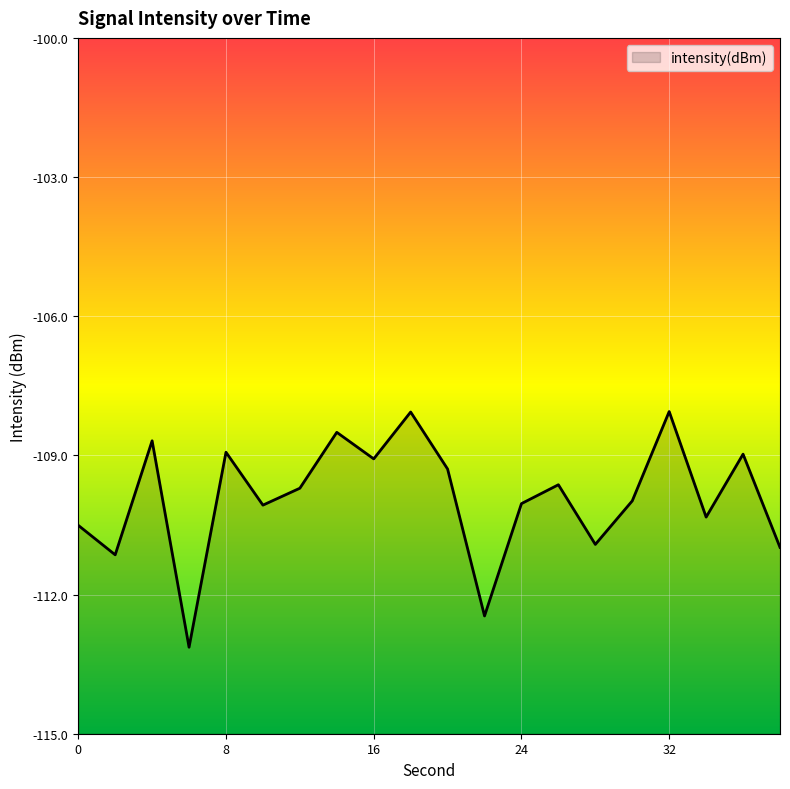

What is the sum of the values at 18 and 30?

-218.0